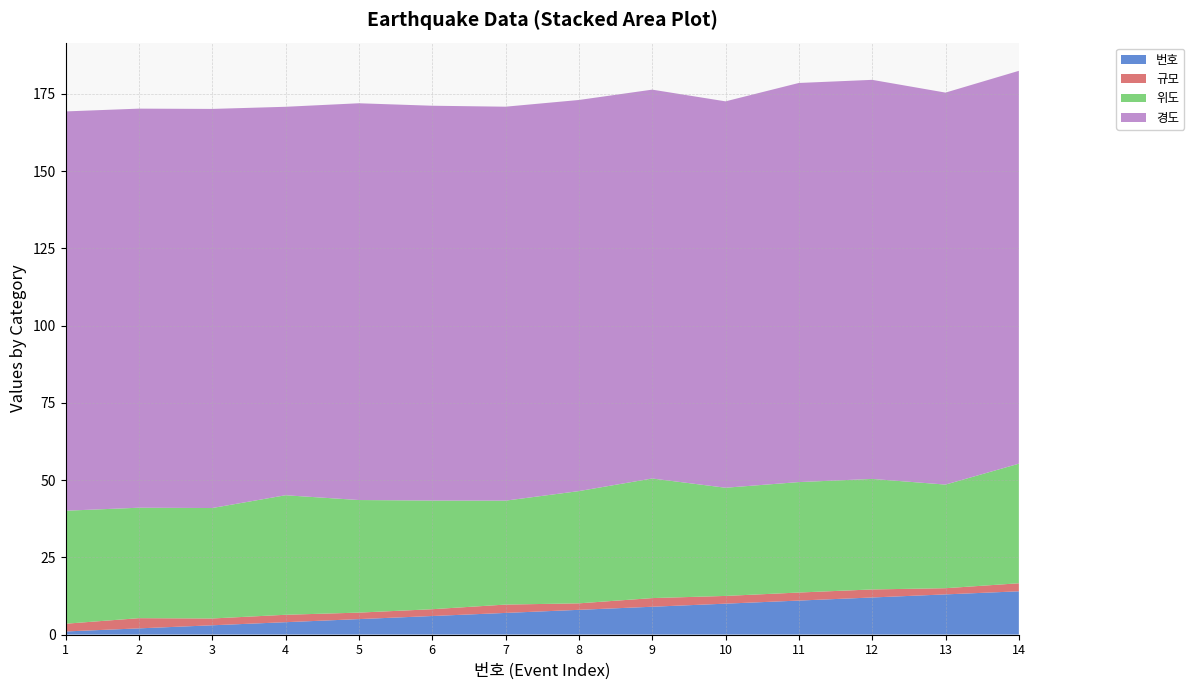

Reading left to right, transcribe all the data shown in this chart.

위도: 36.6	35.8	35.8	38.7	36.4	35.2	33.6	36.3	38.7	35.0	35.8	35.8	33.5	38.7
경도: 129.2	129.2	129.2	125.7	128.4	127.8	127.5	126.6	125.9	125.1	129.2	129.2	126.9	127.2
규모: 2.5	3.3	2.2	2.4	2.1	2.2	2.7	2.1	2.8	2.5	2.6	2.6	2.0	2.6
번호: 1.0	2.0	3.0	4.0	5.0	6.0	7.0	8.0	9.0	10.0	11.0	12.0	13.0	14.0